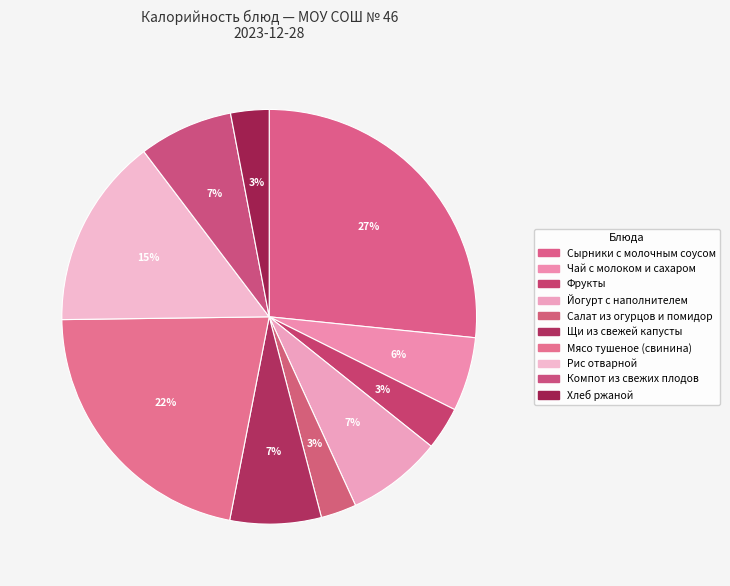

What is the largest slice in the pie chart?

Сырники с молочным соусом